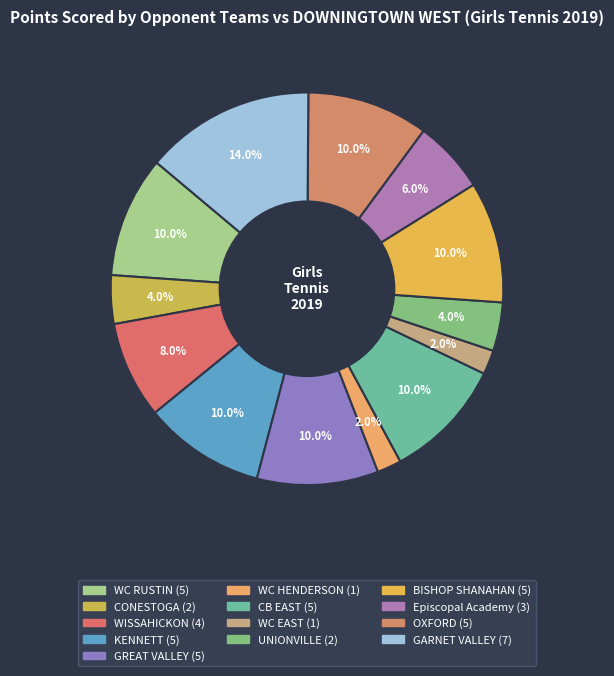

Count the number of slices in the pie.

13